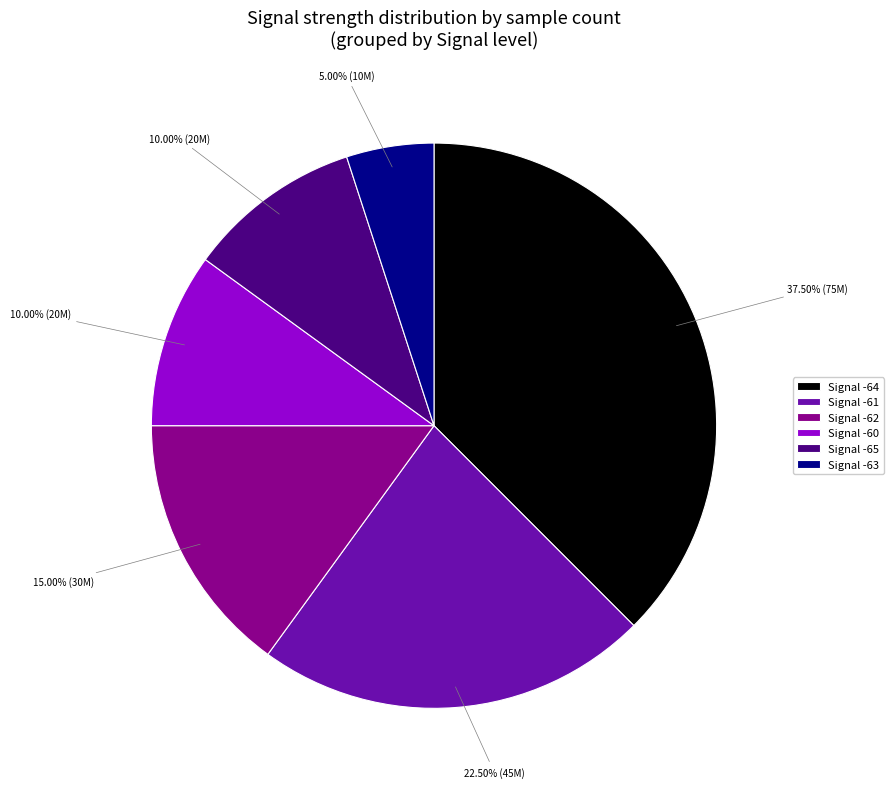

Does Signal -63 represent more than half of the total?

No